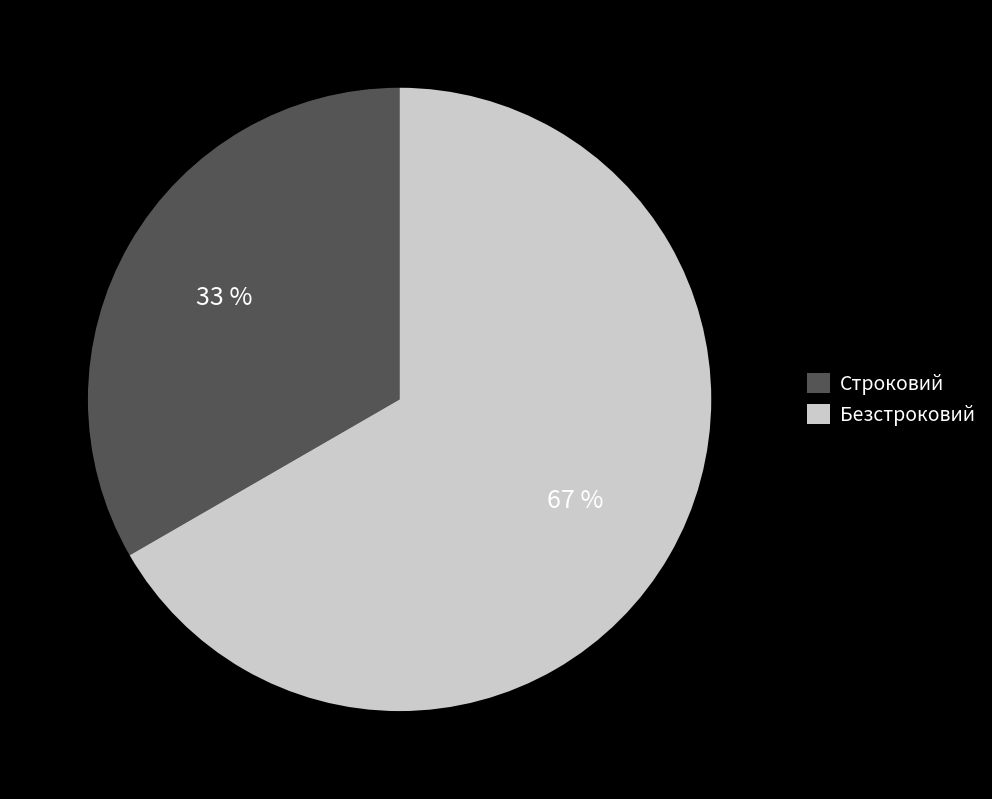

What is the majority slice?

Безстроковий